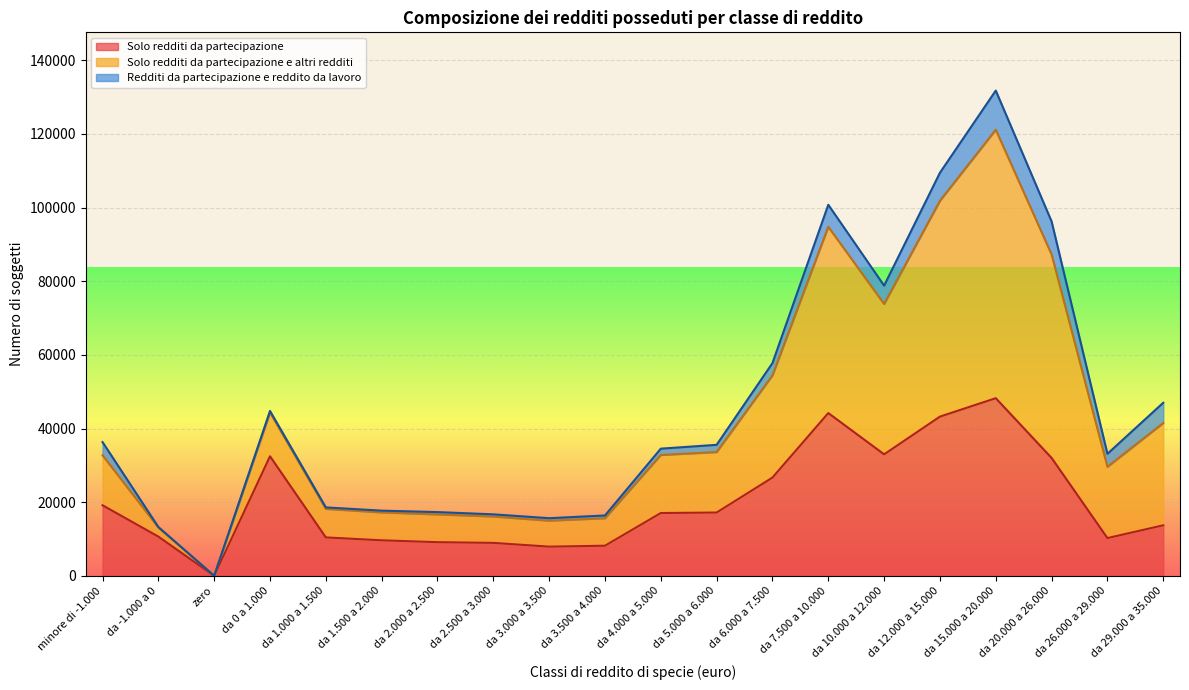

True or false: Solo redditi da partecipazione e altri redditi and Solo redditi da partecipazione intersect in this chart.

False